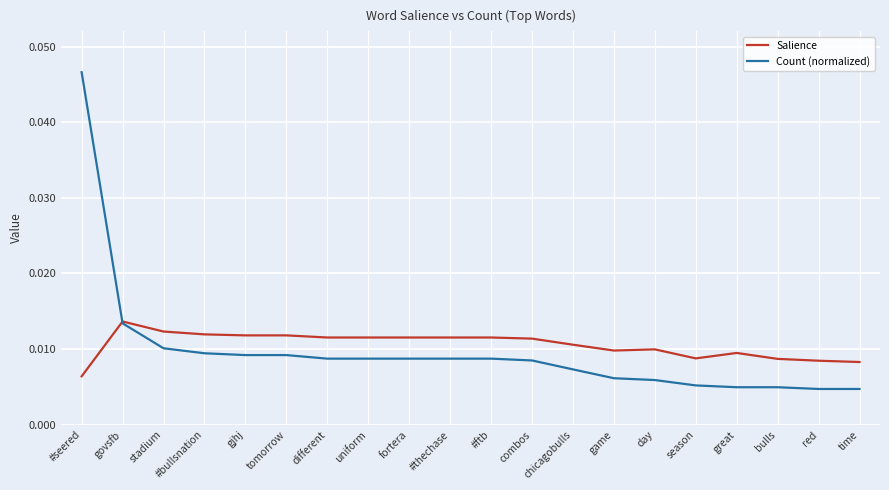

What are all the series names shown in the legend?

Salience, Count (normalized)